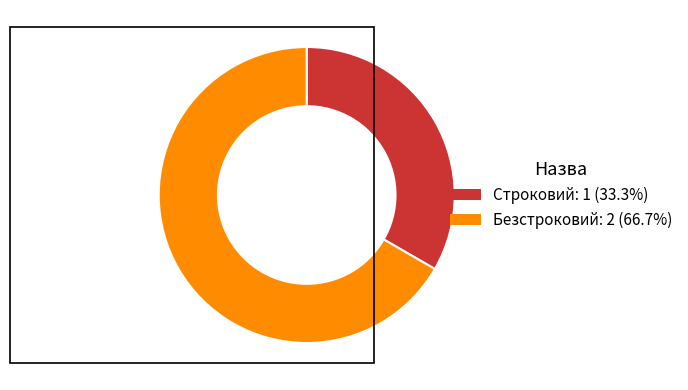

What is the majority slice?

Безстроковий